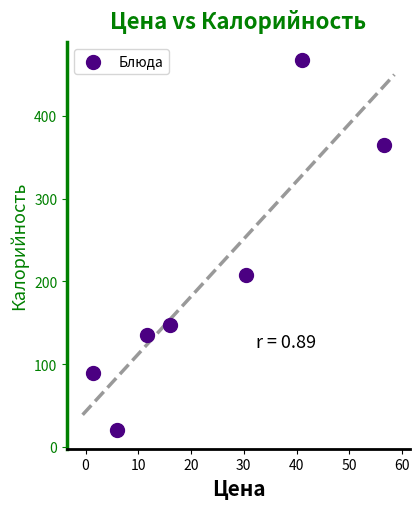

What is the average Y value?

204.5